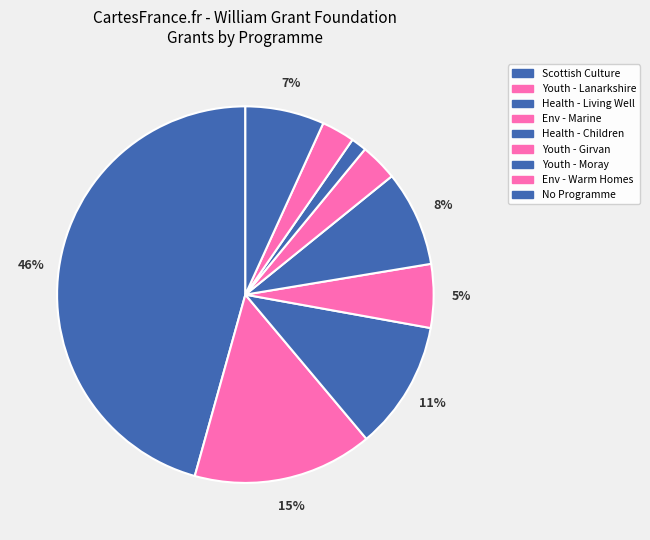

How many slices are in this pie chart?

9